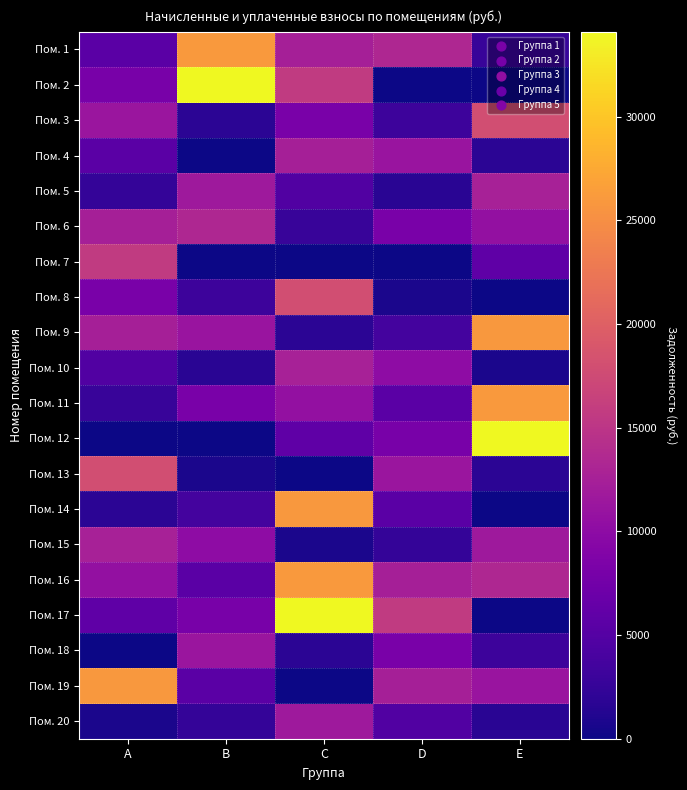

Reading left to right, what are all the values shown in this chart?

Пом. 1: A=5532.5	B=25983.0	C=12471.9	D=13324.6	E=2688.6
Пом. 2: A=8021.4	B=34084.4	C=15678.6	D=0.0	E=0.0
Пом. 3: A=11268.8	B=1854.4	C=8181.3	D=3170.1	E=17855.0
Пом. 4: A=5540.8	B=0.0	C=12471.9	D=11070.1	E=1841.4
Пом. 5: A=2500.4	B=11622.2	C=4777.1	D=1606.8	E=12525.2
Пом. 6: A=12471.9	B=13324.6	C=2688.6	D=8199.6	E=10525.0
Пом. 7: A=15678.6	B=0.0	C=0.0	D=0.0	E=5863.1
Пом. 8: A=8181.3	B=3170.1	C=17855.0	D=764.5	E=0.0
Пом. 9: A=12471.9	B=11070.1	C=1841.4	D=3657.0	E=25956.4
Пом. 10: A=4777.1	B=1606.8	C=12525.2	D=10045.7	E=671.4
Пом. 11: A=2688.6	B=8199.6	C=10525.0	D=5532.5	E=25983.0
Пом. 12: A=0.0	B=0.0	C=5863.1	D=8021.4	E=34084.4
Пом. 13: A=17855.0	B=764.5	C=0.0	D=11268.8	E=1854.4
Пом. 14: A=1841.4	B=3657.0	C=25956.4	D=5540.8	E=0.0
Пом. 15: A=12525.2	B=10045.7	C=671.4	D=2500.4	E=11622.2
Пом. 16: A=10525.0	B=5532.5	C=25983.0	D=12471.9	E=13324.6
Пом. 17: A=5863.1	B=8021.4	C=34084.4	D=15678.6	E=0.0
Пом. 18: A=0.0	B=11268.8	C=1854.4	D=8181.3	E=3170.1
Пом. 19: A=25956.4	B=5540.8	C=0.0	D=12471.9	E=11070.1
Пом. 20: A=671.4	B=2500.4	C=11622.2	D=4777.1	E=1606.8